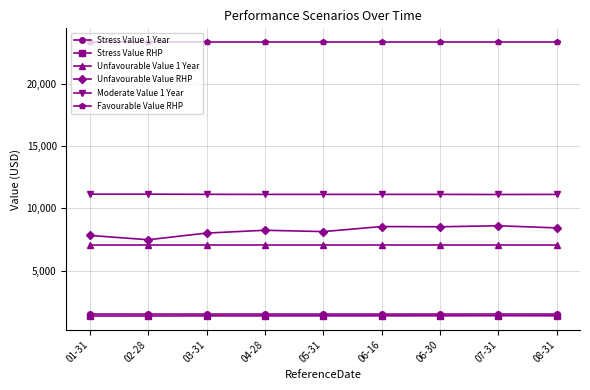

What is the average value of the Favourable Value RHP series?

23374.5